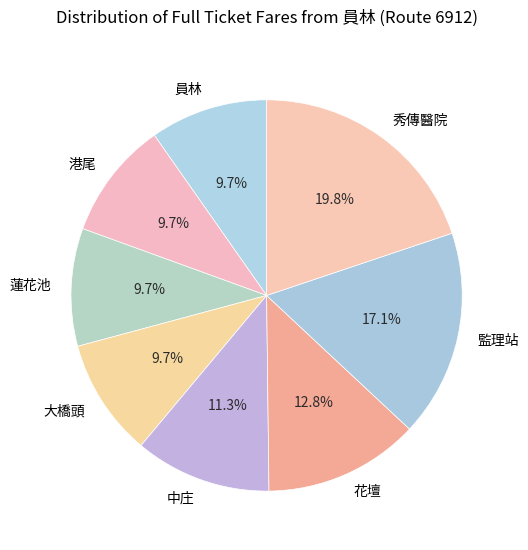

Does 大橋頭 represent more than half of the total?

No